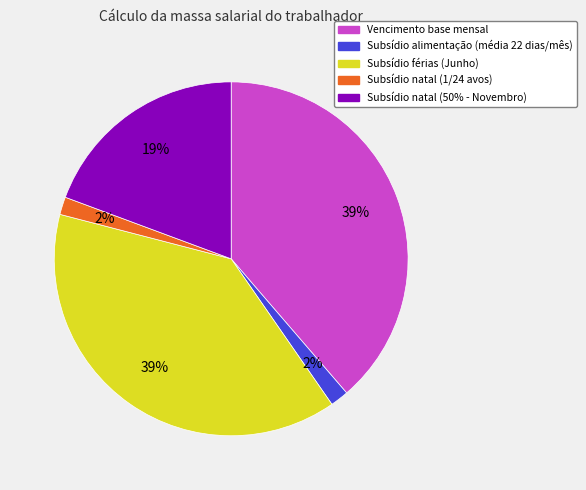

Which has a higher value, Subsídio alimentação (média 22 dias/mês) or Subsídio férias (Junho)?

Subsídio férias (Junho)